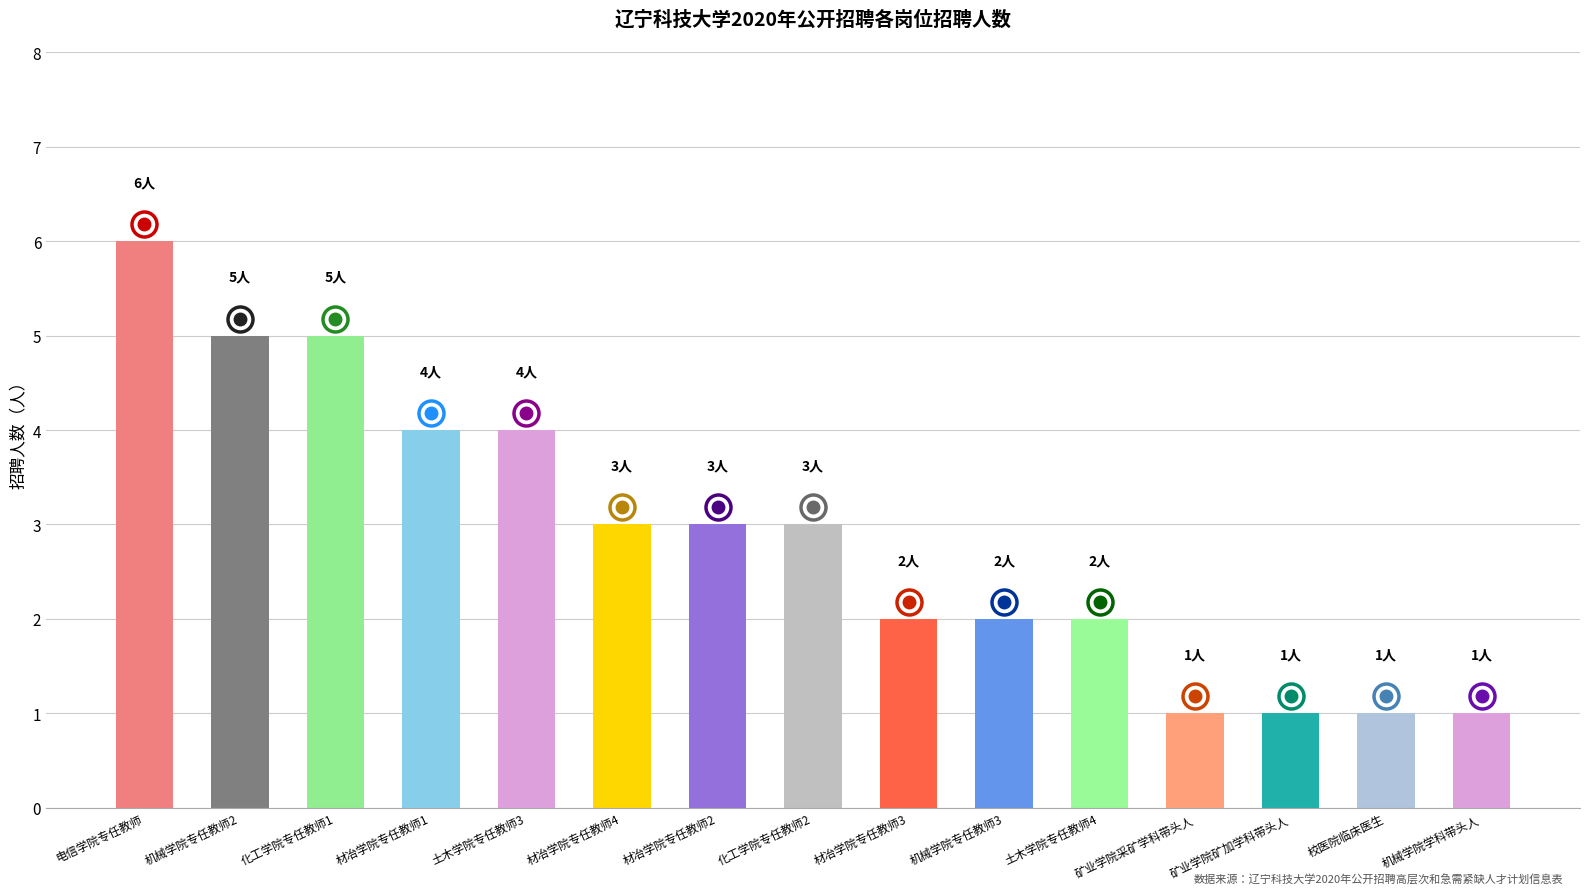

Reading right to left, transcribe all the data shown in this chart.

1	1	1	1	2	2	2	3	3	3	4	4	5	5	6